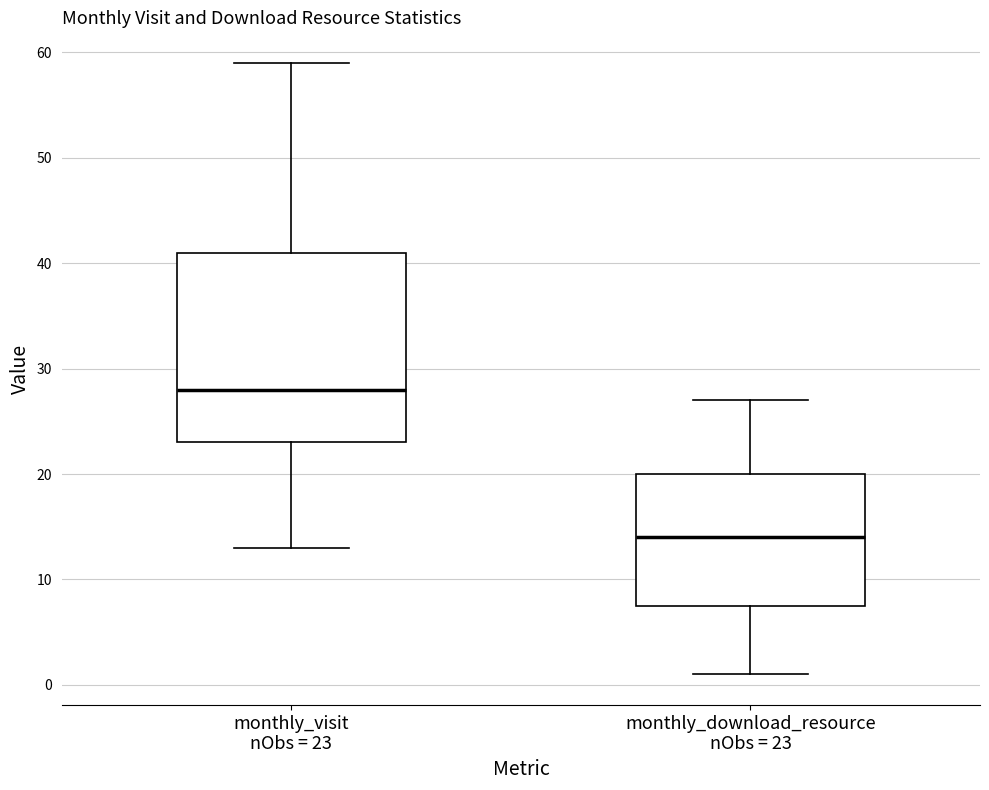

Reading left to right, transcribe this box plot: for each box, give where its median line is, the range the box spans, and where its two whiskers end, as read against the y-axis. The values are not printed on the chart, so give them approximately, as read against the axis.

monthly_visit nObs = 23: median 28, box 23 to 41, whiskers 13 to 59
monthly_download_resource nObs = 23: median 14, box 8 to 20, whiskers 1 to 27